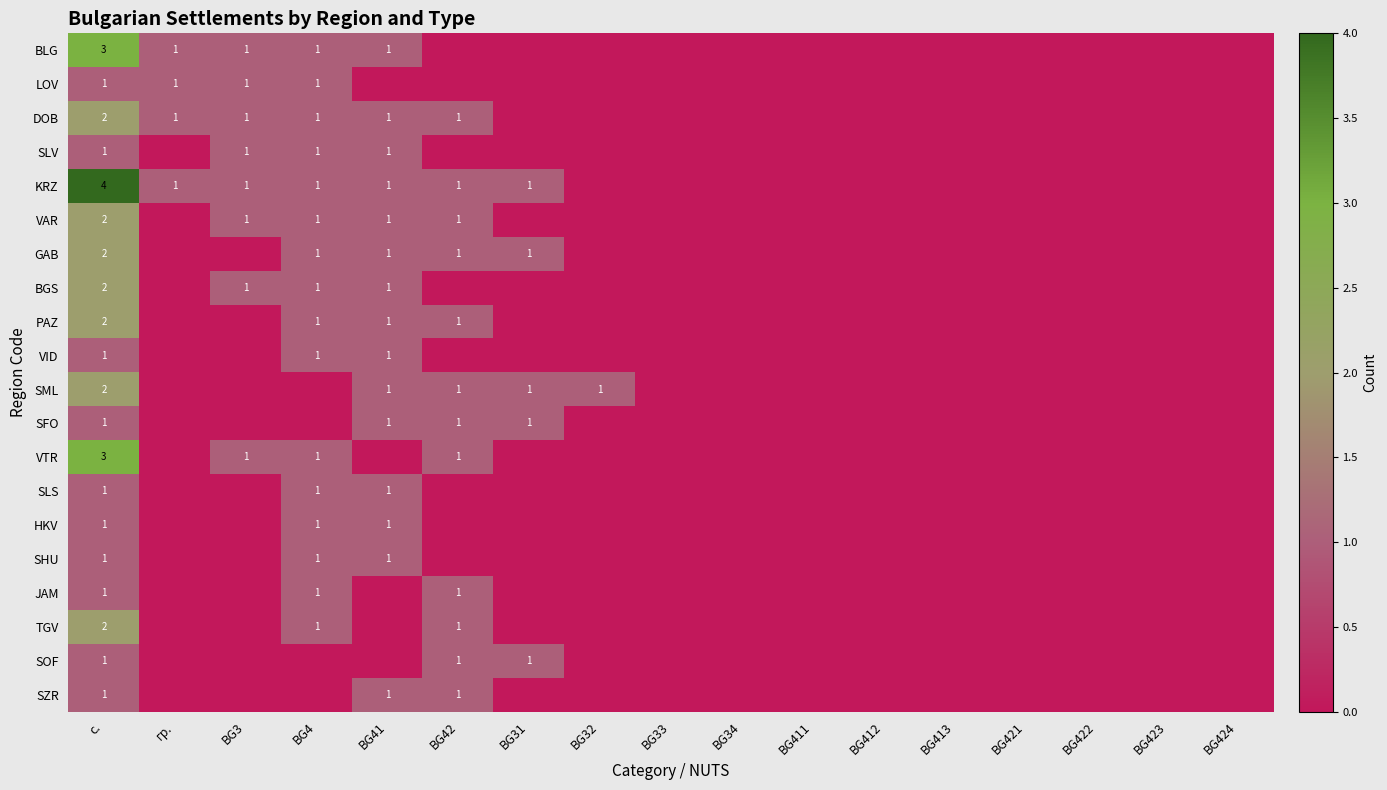

Is it true that SML equals 1 at BG32?

True